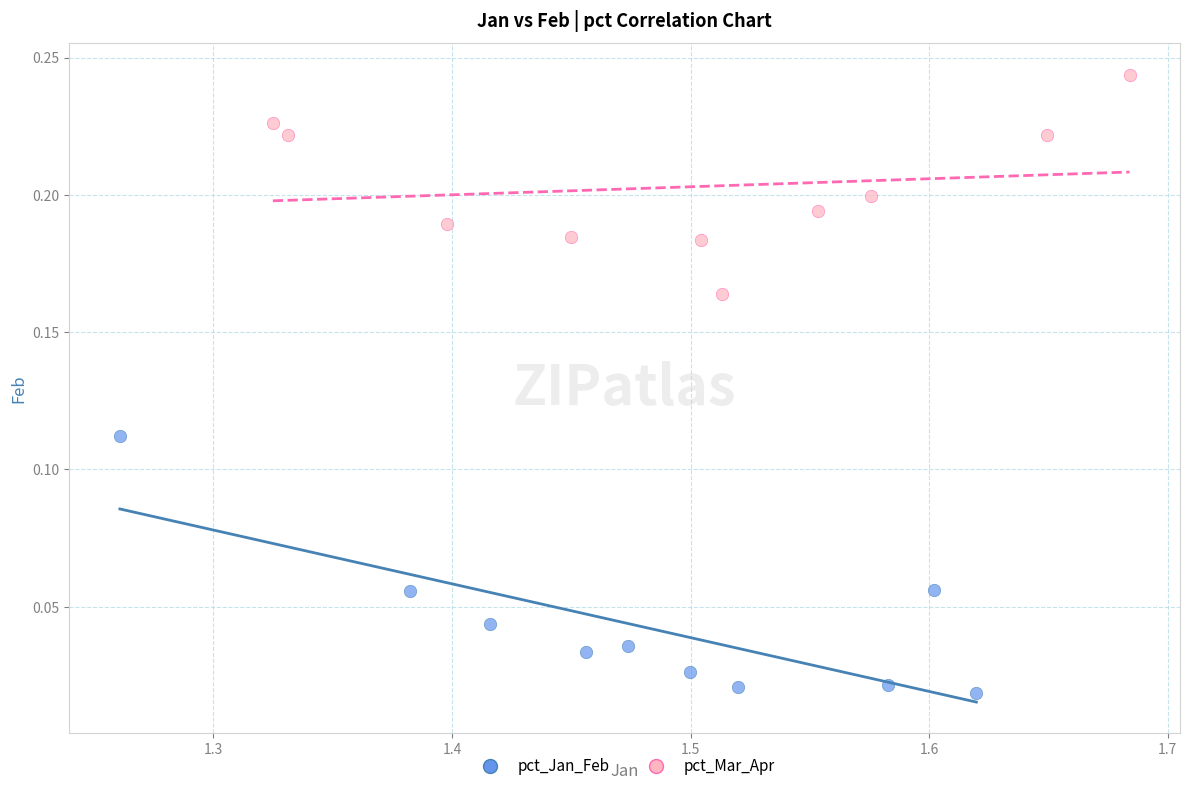

Which series reaches the maximum Y coordinate?

pct_Mar_Apr